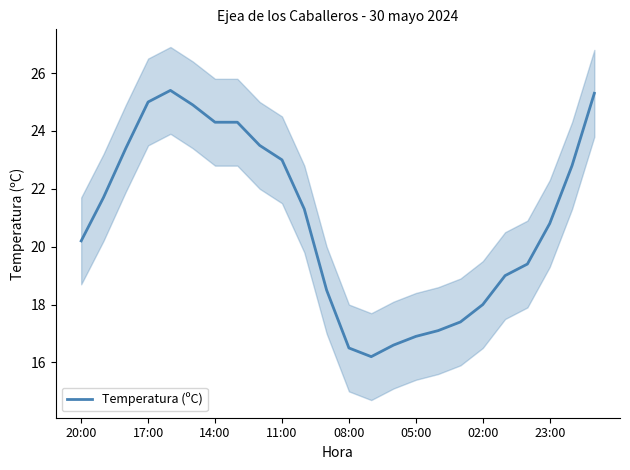

What is the greatest value displayed?

25.4